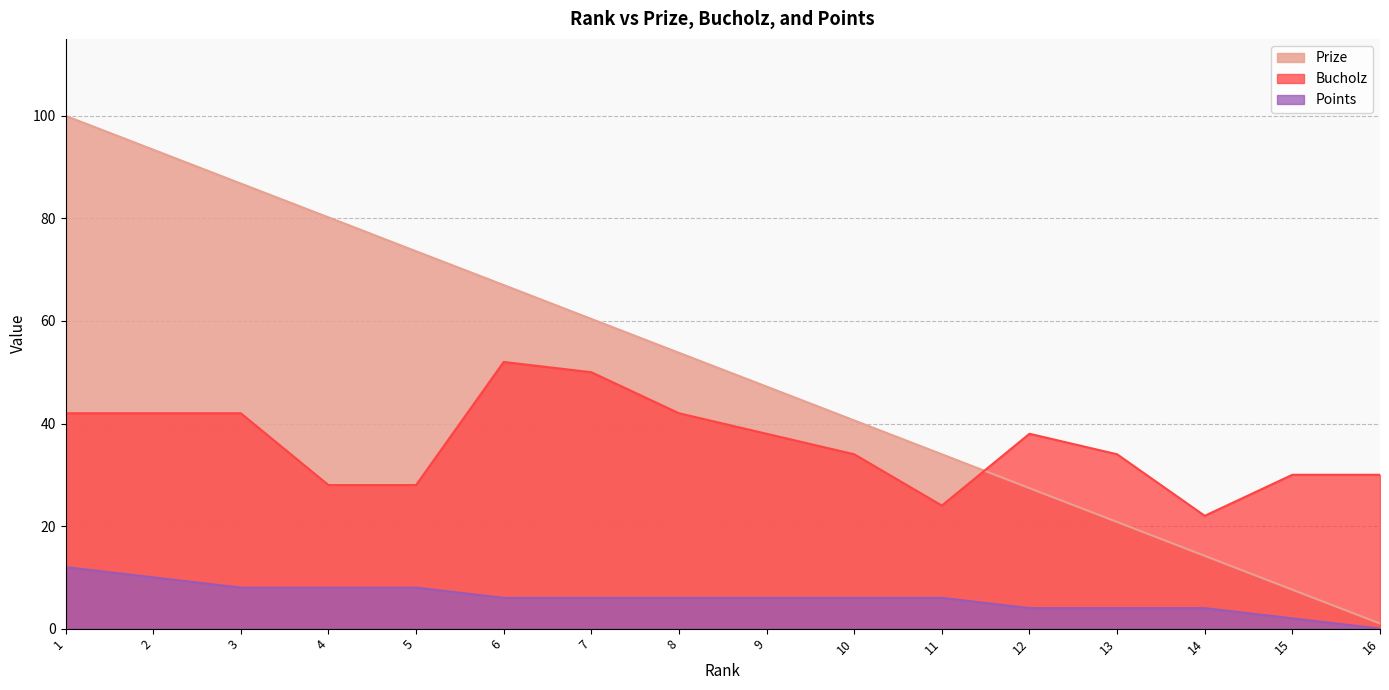

Reading right to left, extract all data points from this chart.

Prize: 16=1.0	15=7.6	14=14.2	13=20.8	12=27.4	11=34.0	10=40.6	9=47.2	8=53.8	7=60.4	6=67.0	5=73.6	4=80.2	3=86.8	2=93.4	1=100.0
Bucholz: 16=30.0	15=30.0	14=22.0	13=34.0	12=38.0	11=24.0	10=34.0	9=38.0	8=42.0	7=50.0	6=52.0	5=28.0	4=28.0	3=42.0	2=42.0	1=42.0
Points: 16=0.0	15=2.0	14=4.0	13=4.0	12=4.0	11=6.0	10=6.0	9=6.0	8=6.0	7=6.0	6=6.0	5=8.0	4=8.0	3=8.0	2=10.0	1=12.0